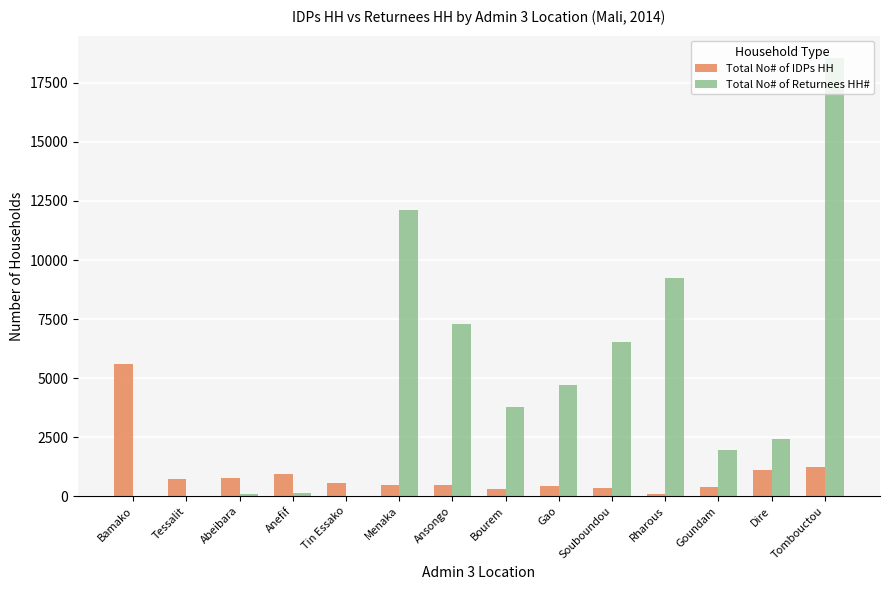

The Total No# of Returnees HH# series shows 150 at Anefif. True or false?

True